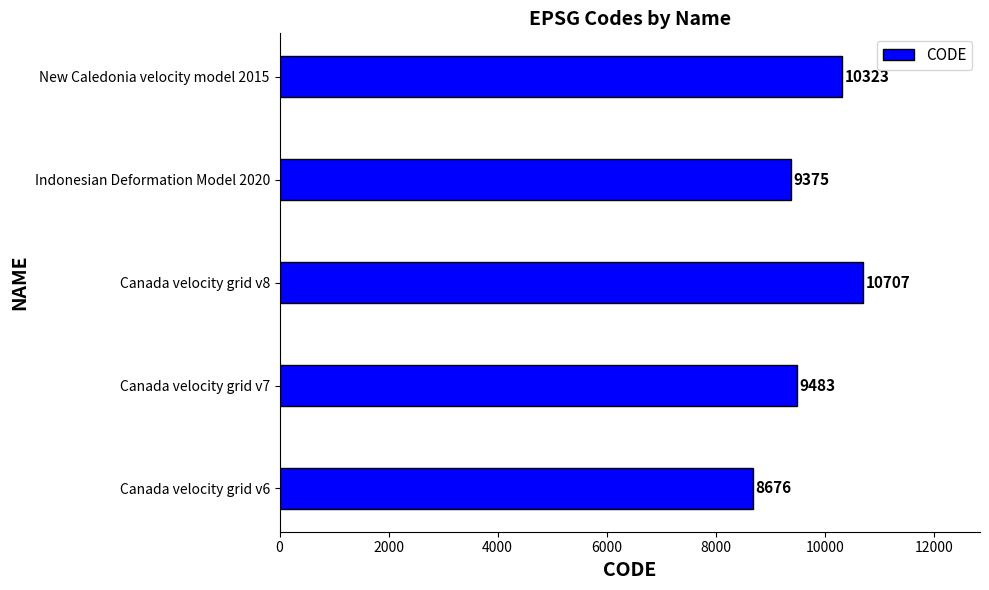

What is the change in value from Canada velocity grid v7 to Indonesian Deformation Model 2020?

-108